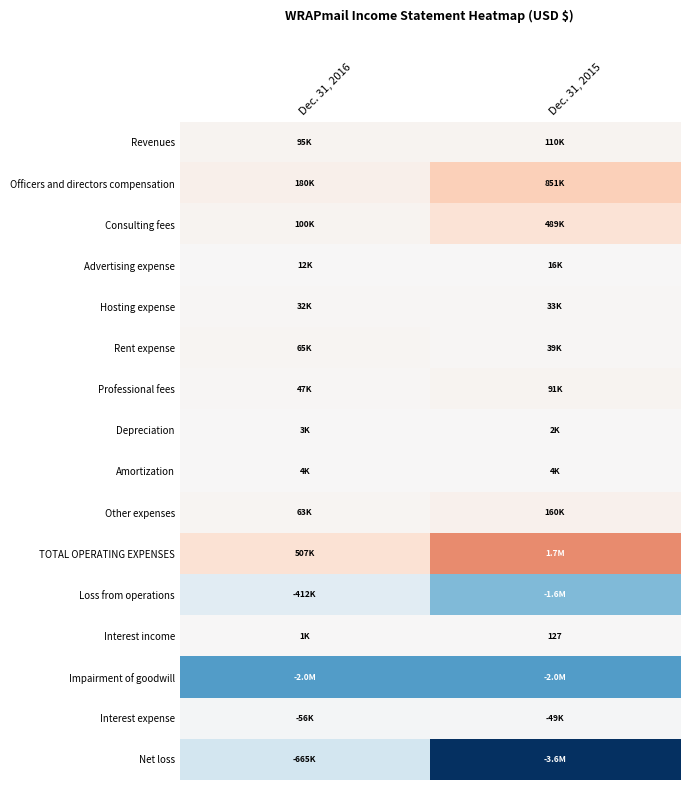

How many categories are shown in the chart?

2